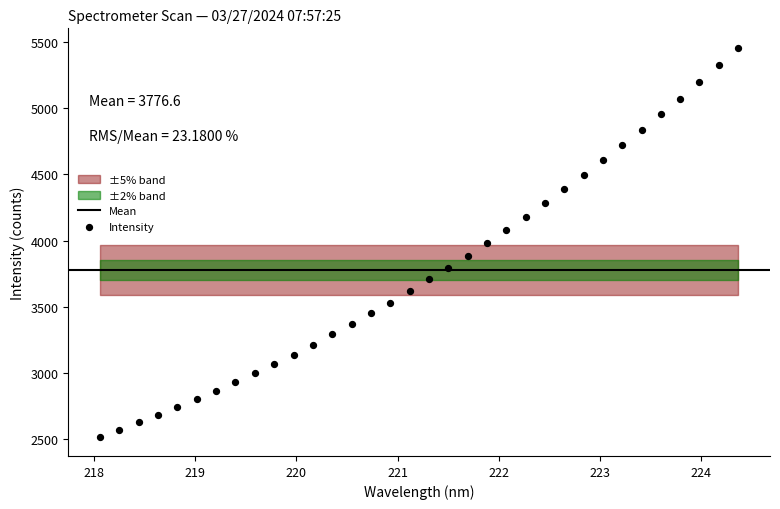

What is the range of Y values (max minus min)?

2939.2